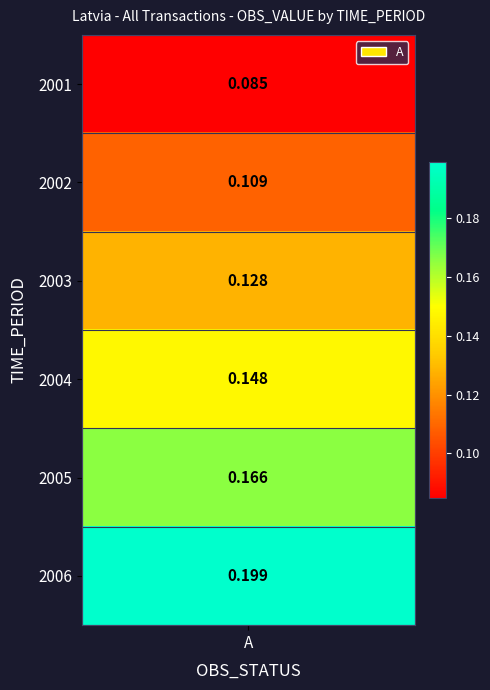

What is the greatest value displayed?

0.2